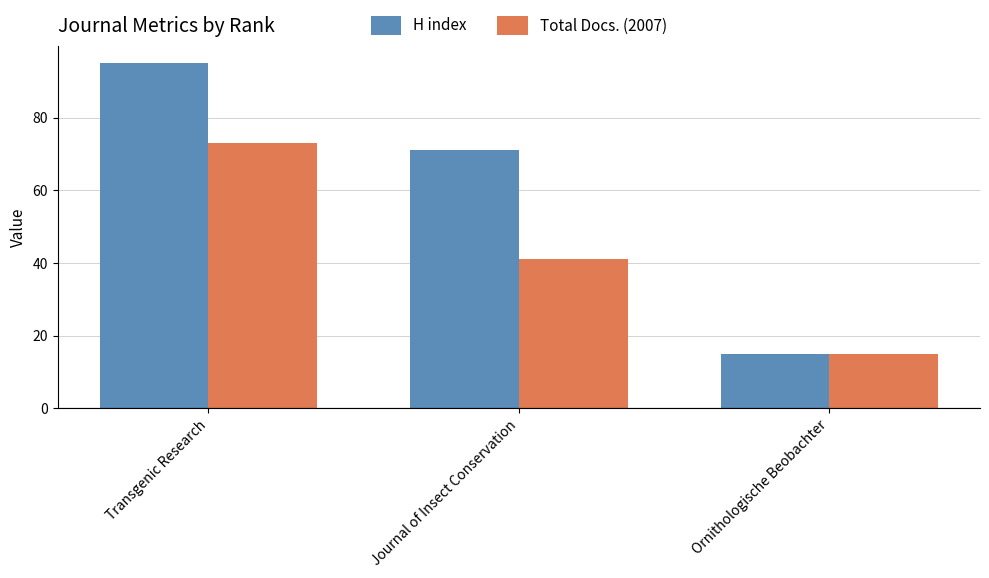

Which series has the largest total across all categories?

H index